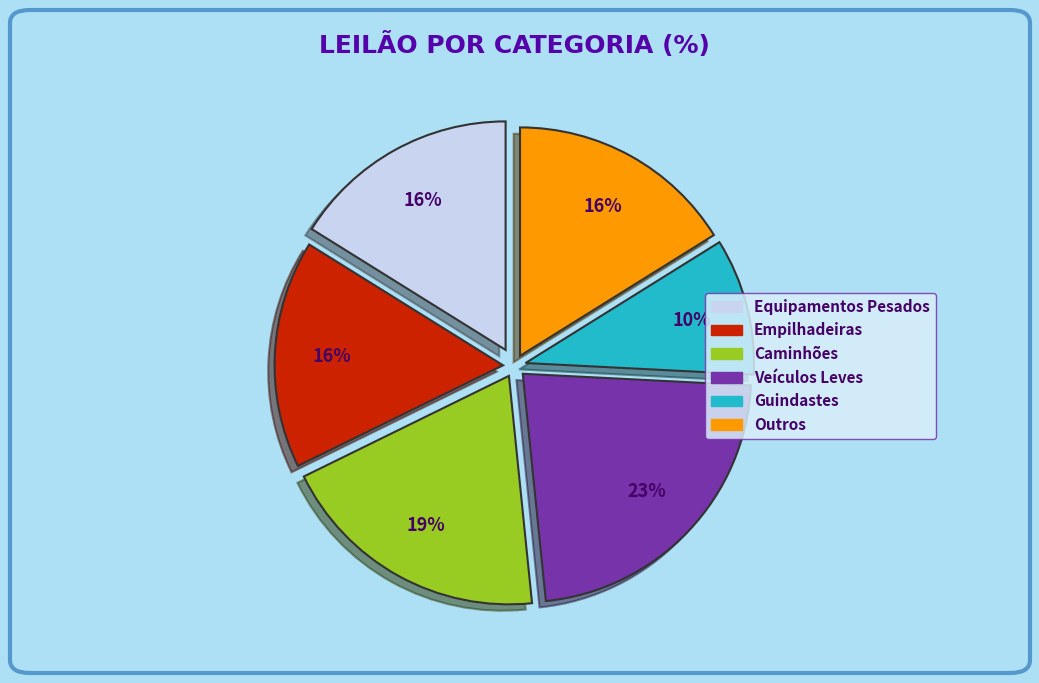

To the nearest percent, what is the average slice percentage?

17%